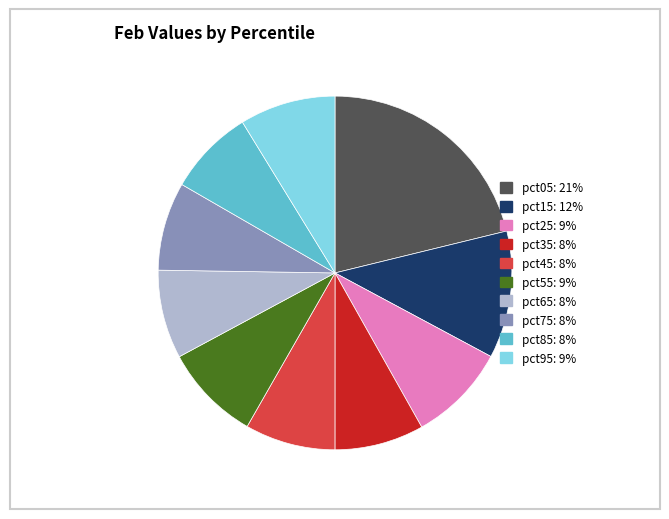

Which has a higher value, pct05 or pct95?

pct05